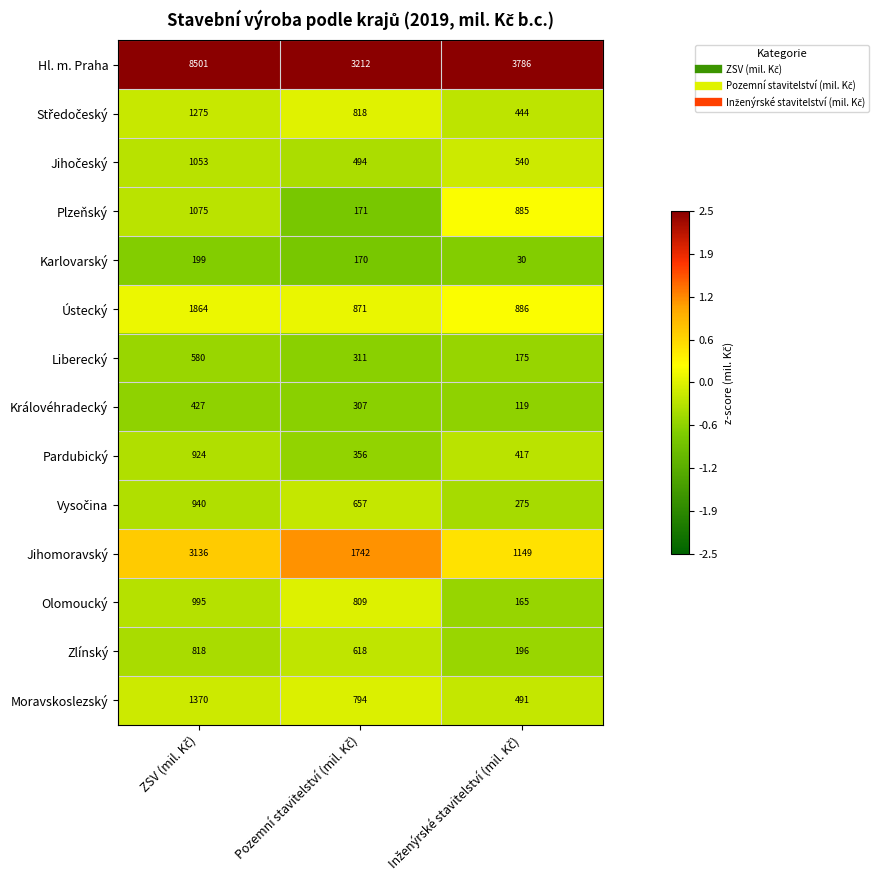

What is the highest value of the Ústecký series?

1864